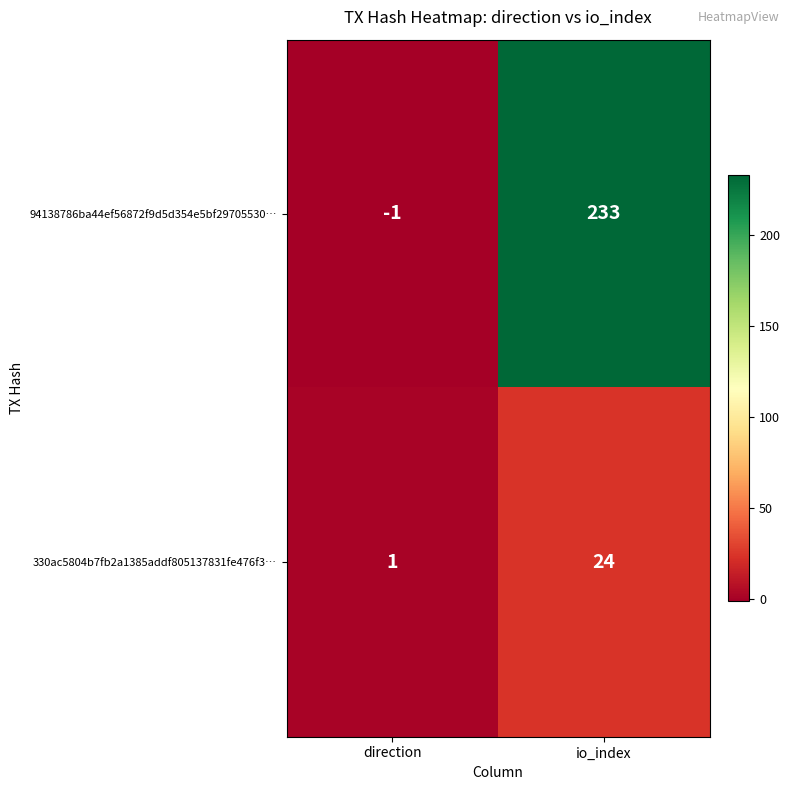

What is the smallest value displayed?

-1